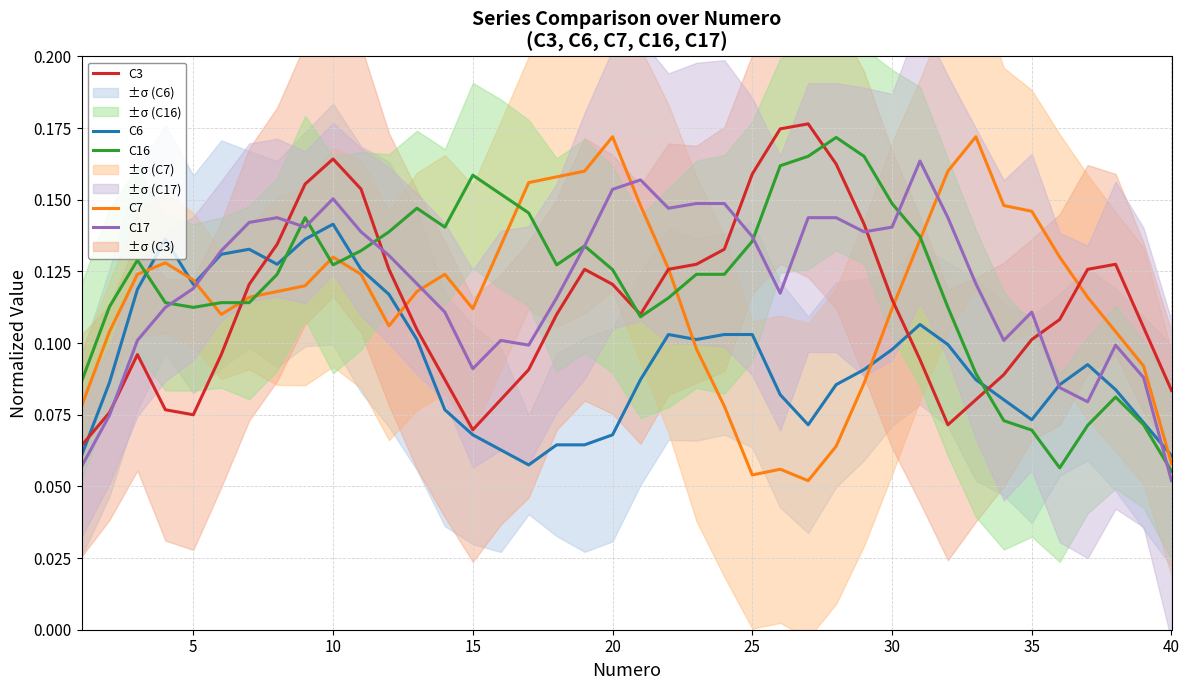

Which series ends up on top after the final intersection of C3 and C17?

C3